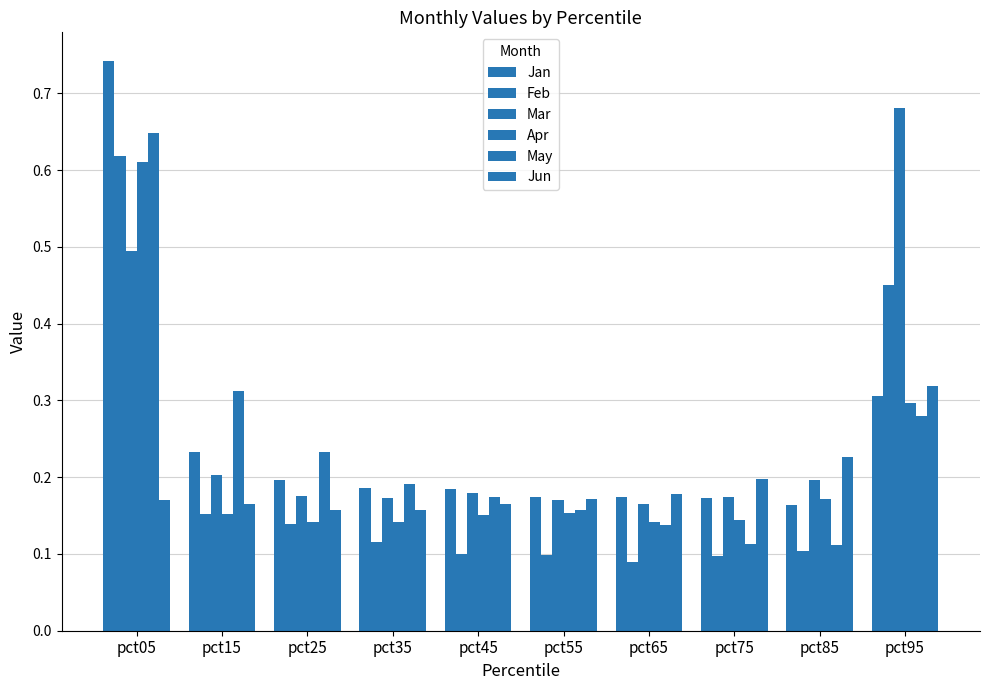

Read the Jun value at pct85.

0.2